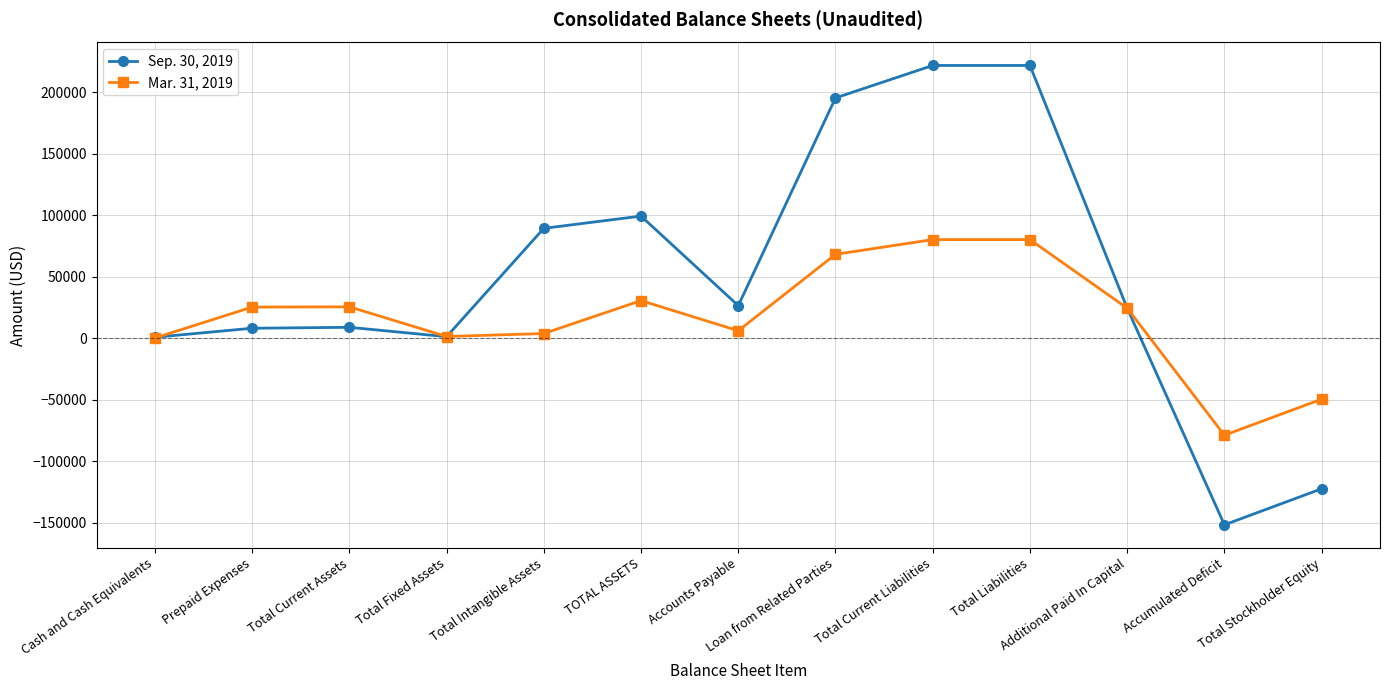

At which category does Sep. 30, 2019 reach its first local valley?

Total Fixed Assets